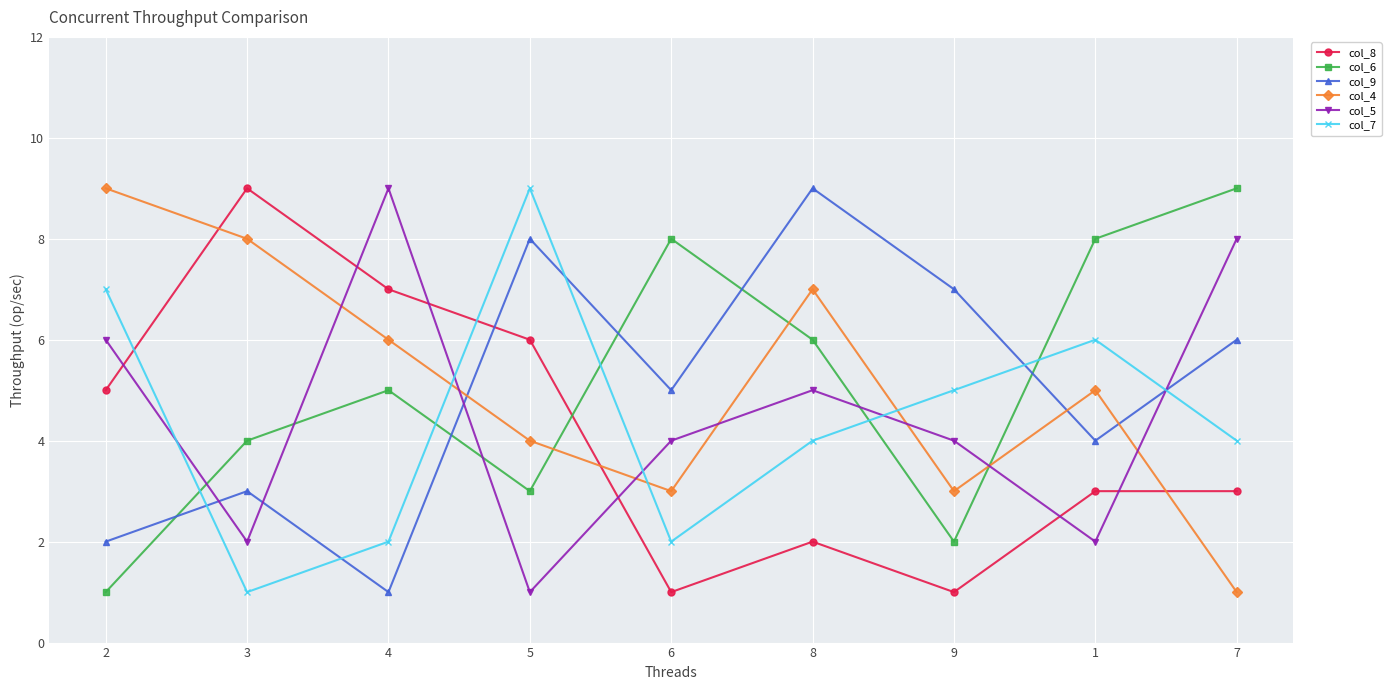

What is the value of the col_5 point at the 2nd from the left?

2